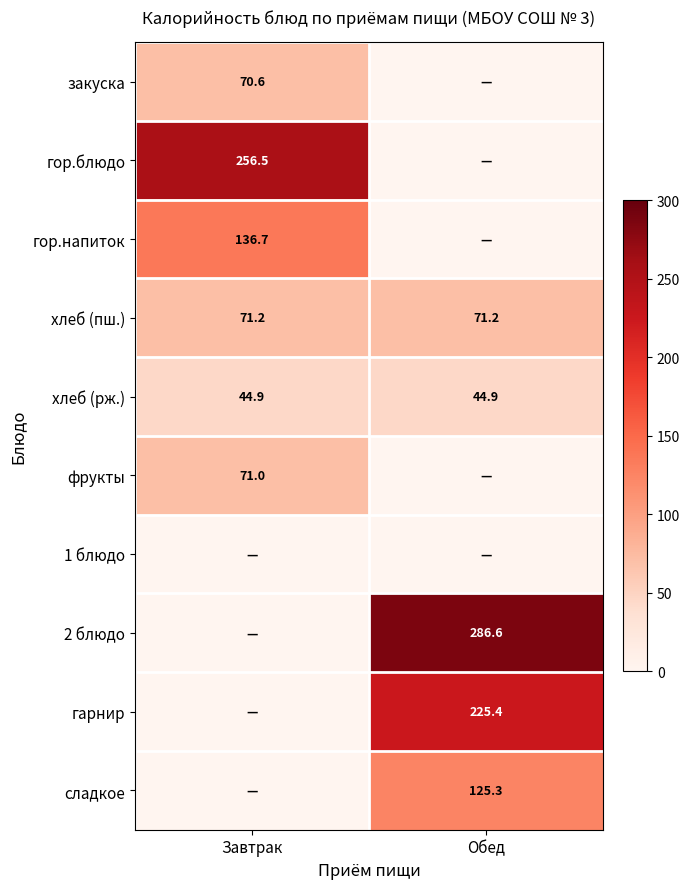

Is the value of 2 блюдо at Обед greater than the value of хлеб (рж.) at Обед?

Yes